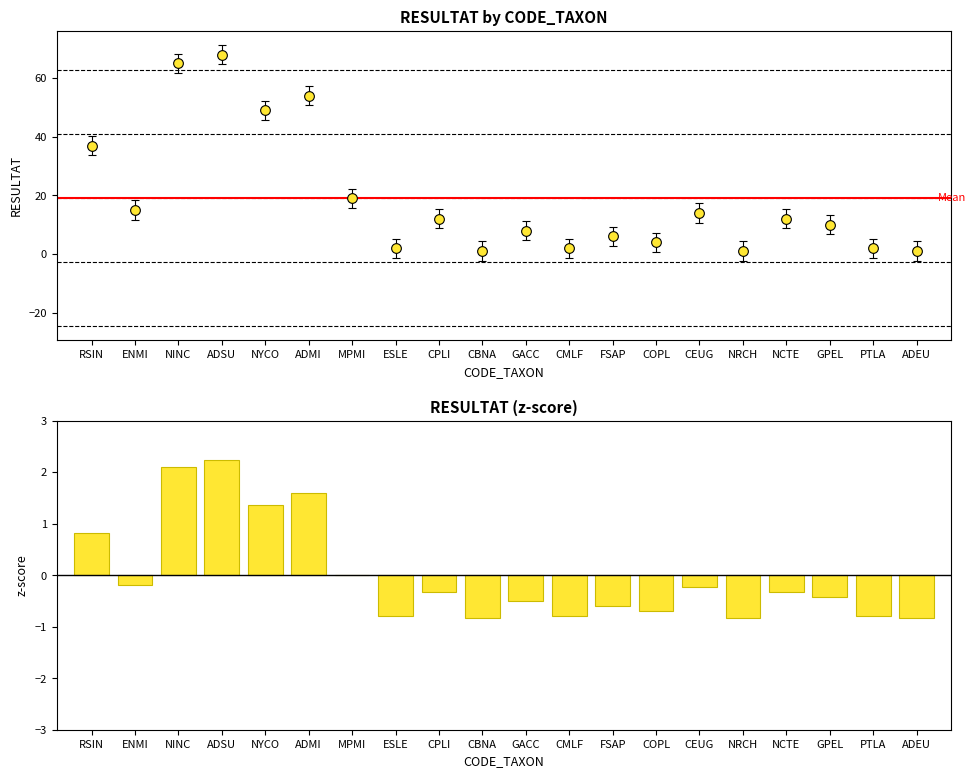

The value at GPEL is -0.4. True or false?

True